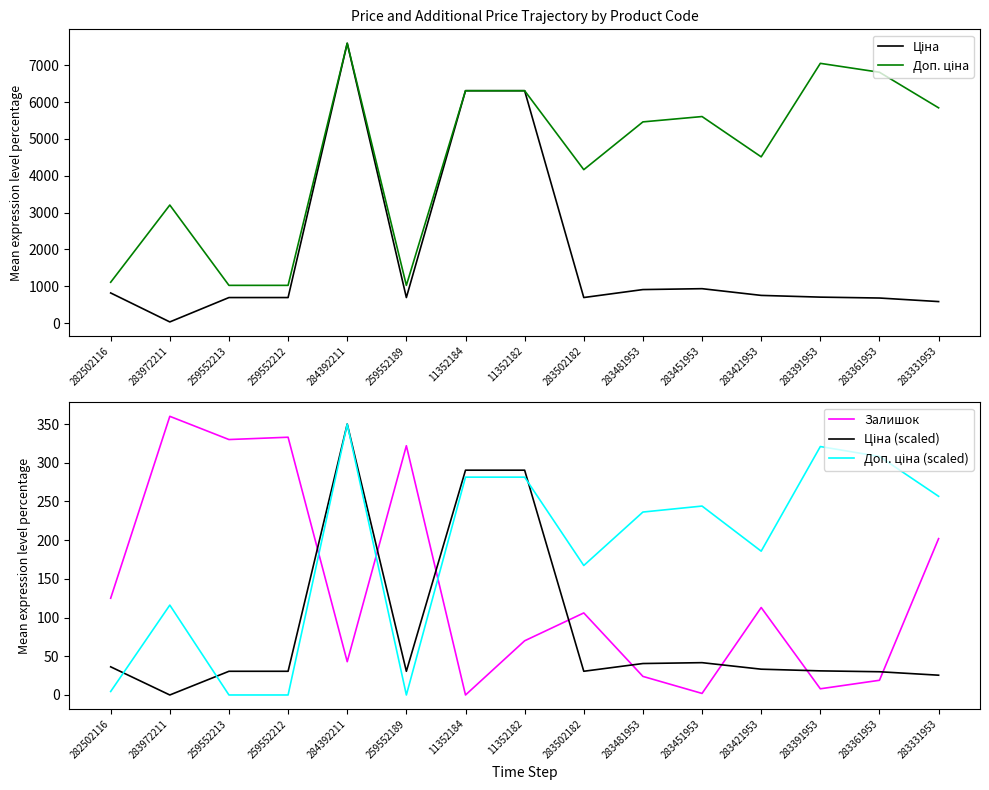

Reading left to right, extract all data points from this chart.

Ціна: 818.5	32.0	693.7	693.7	7596.5	693.7	6308.8	6308.8	694.3	910.4	934.5	752.2	705.1	681.0	584.4
Доп. ціна: 1109.2	3205.0	1024.6	1024.6	7596.5	1024.6	6308.8	6308.8	4165.6	5462.3	5607.2	4513.3	7051.3	6809.8	5843.9
Залишок: 125.0	360.0	330.0	333.0	43.0	322.0	0.0	70.0	106.0	24.0	2.0	113.0	8.0	19.0	202.0
Ціна (scaled): 36.4	0.0	30.6	30.6	350.0	30.6	290.4	290.4	30.6	40.6	41.8	33.3	31.1	30.0	25.6
Доп. ціна (scaled): 4.5	116.1	0.0	0.0	350.0	0.0	281.4	281.4	167.3	236.3	244.1	185.8	321.0	308.1	256.7